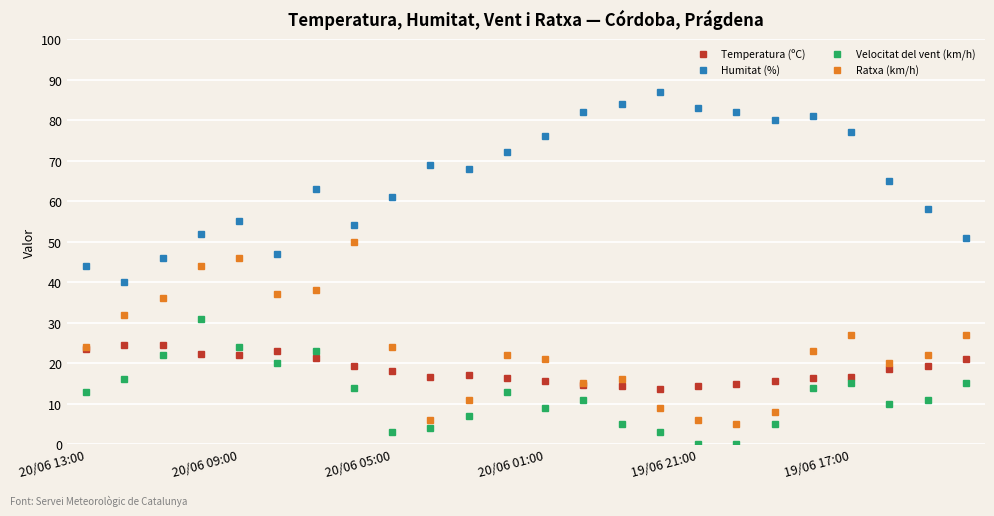

Rank the series by their maximum value, from highest to lowest.

Humitat (%), Ratxa (km/h), Velocitat del vent (km/h), Temperatura (ºC)